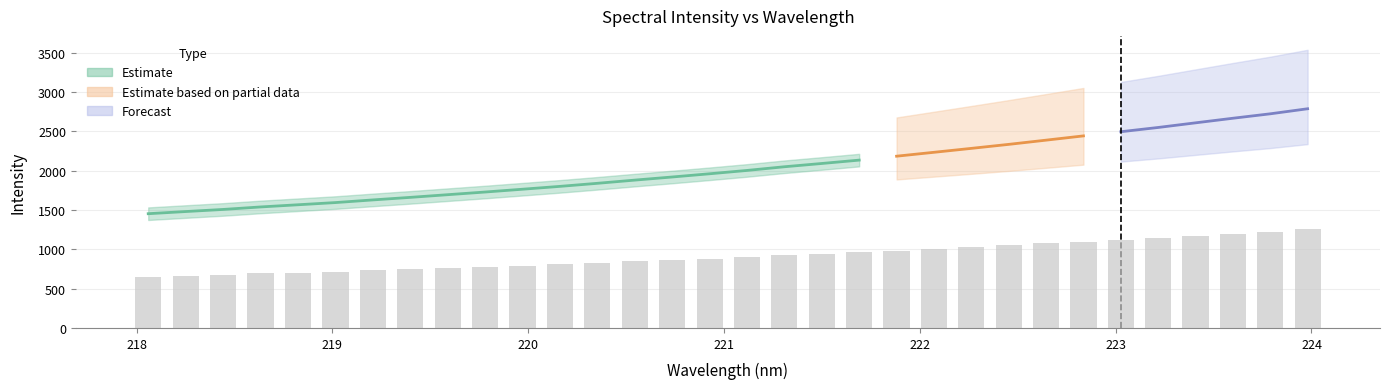

What is the minimum value shown in the chart?

654.0